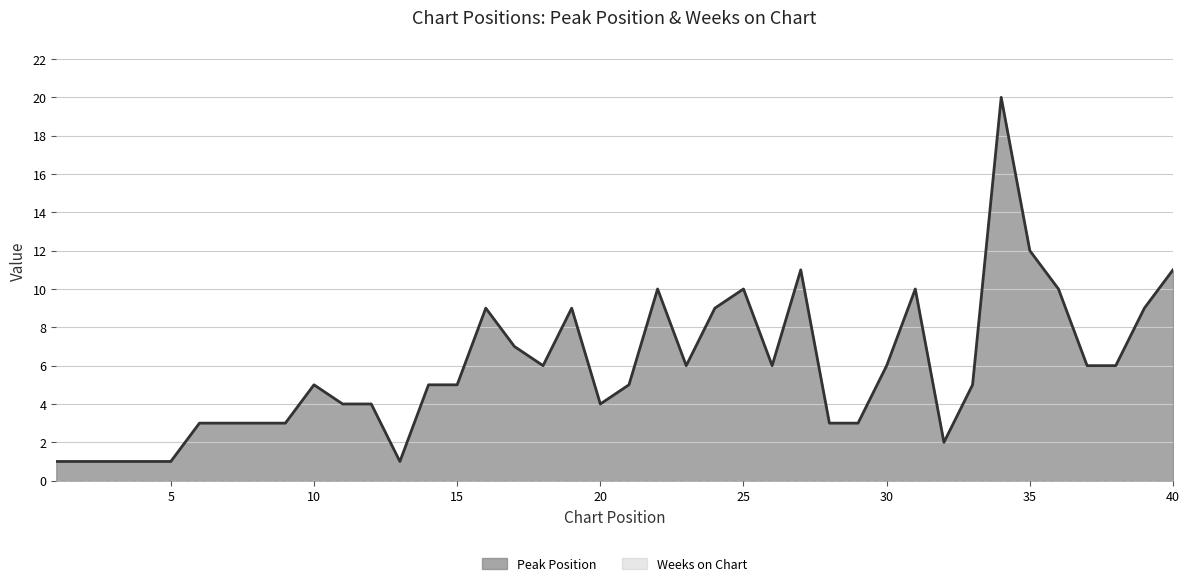

What is the difference between the maximum and minimum values?

19